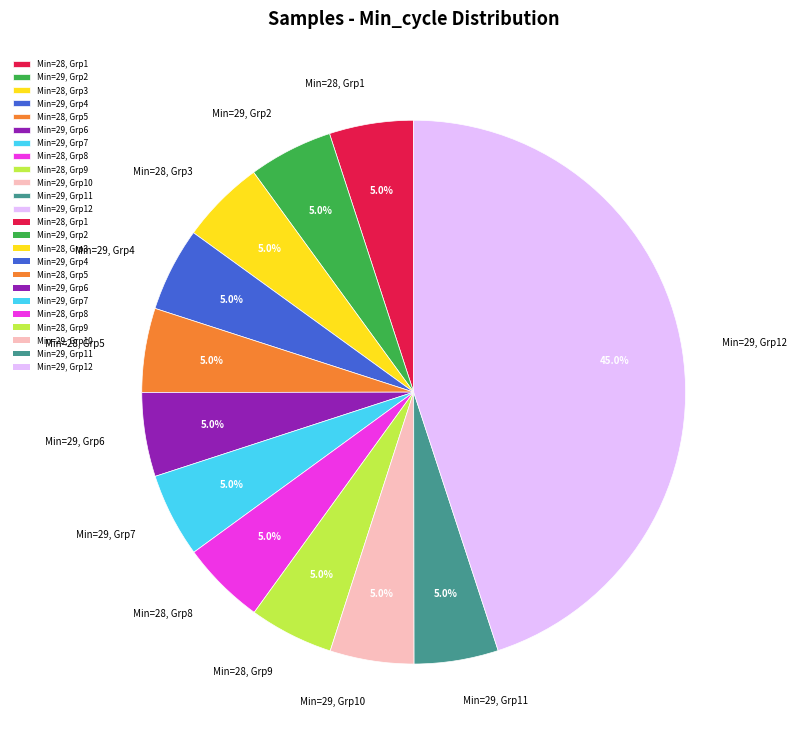

Count the number of slices in the pie.

12